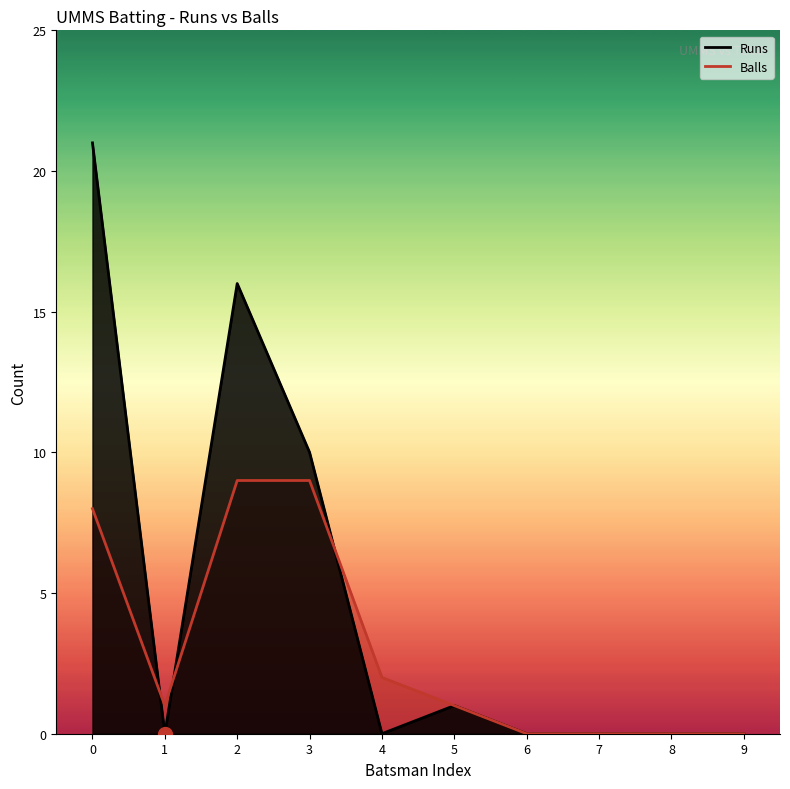

What are all the series names shown in the legend?

Runs, Balls